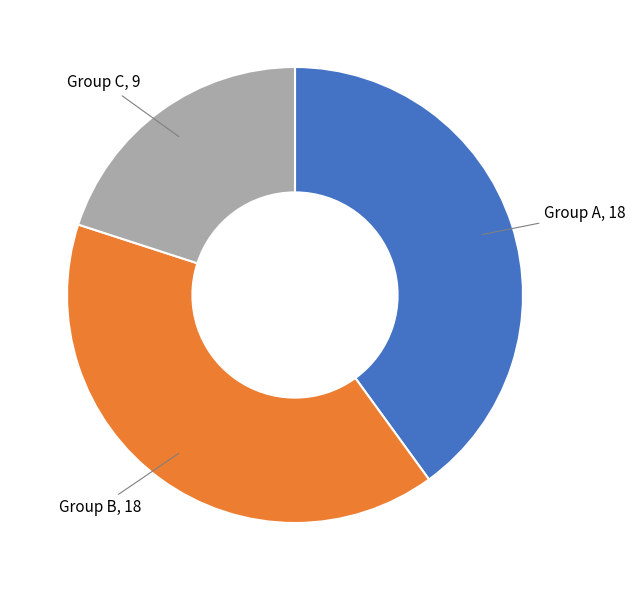

Is there a majority slice in this chart?

No